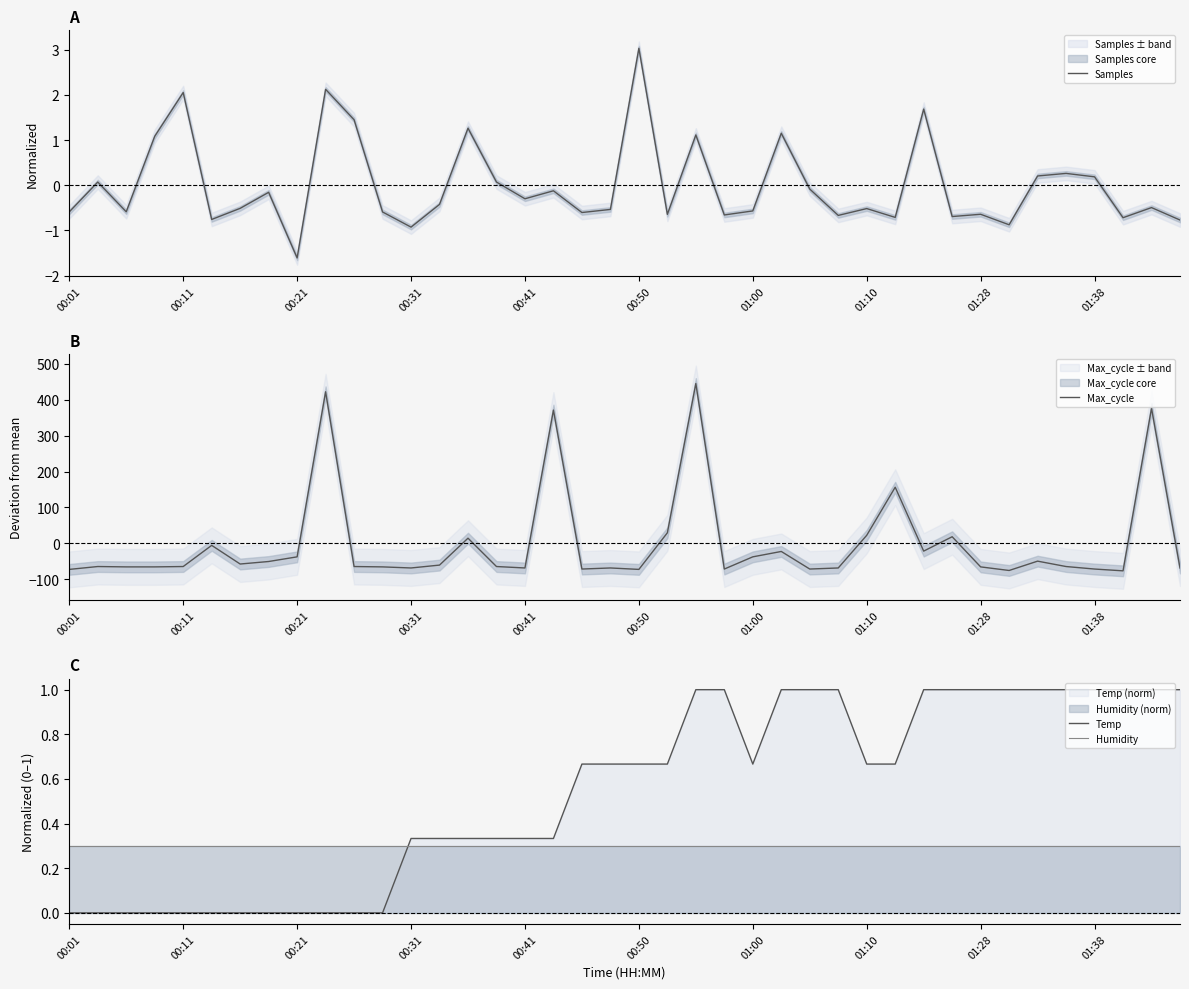

Is it true that Max_cycle equals -72.6 at 00:50?

True